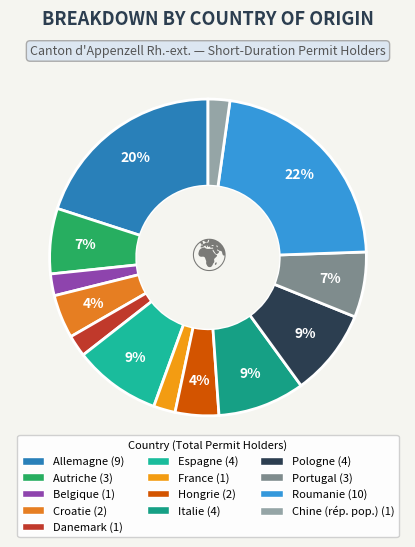

How many slices are in this pie chart?

13